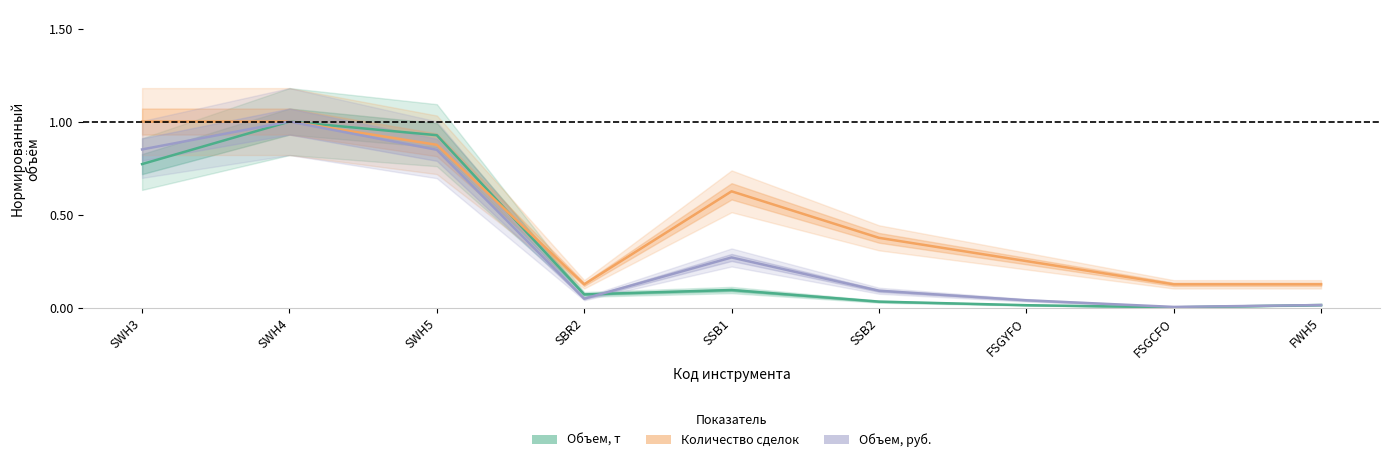

Between which two adjacent categories do Количество сделок and Объем, т first intersect?

SWH5 and SBR2